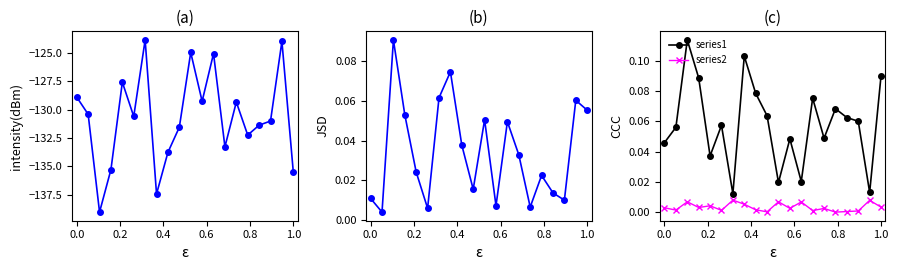

True or false: series2 has more than 0 interior local peaks.

True